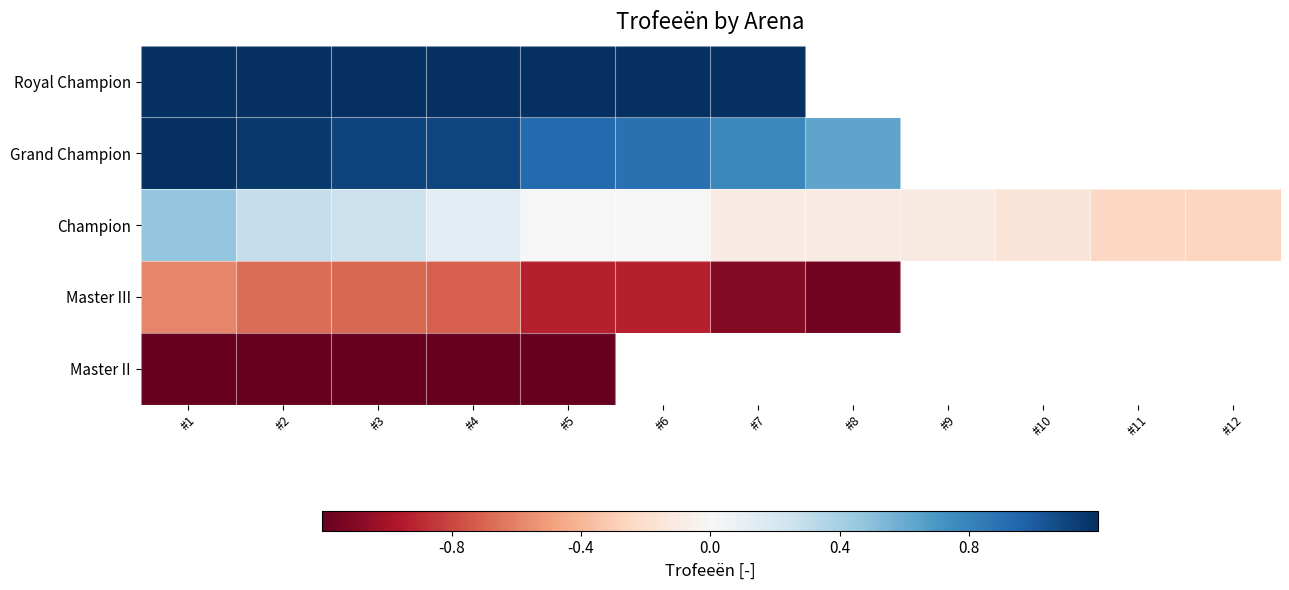

Which has a higher value, #11 or #10?

#10